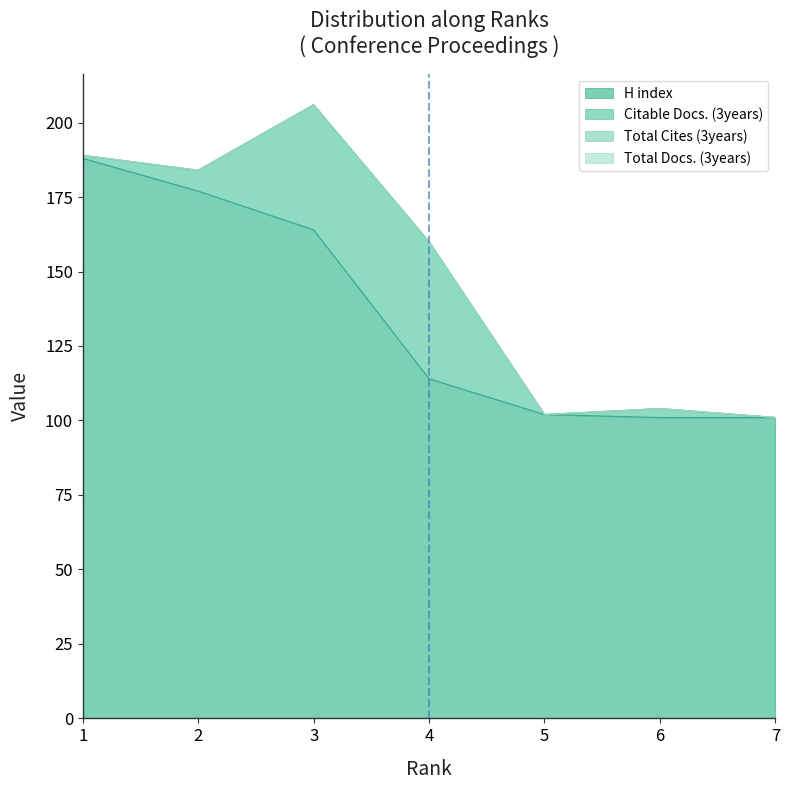

Count the number of categories in the chart.

7